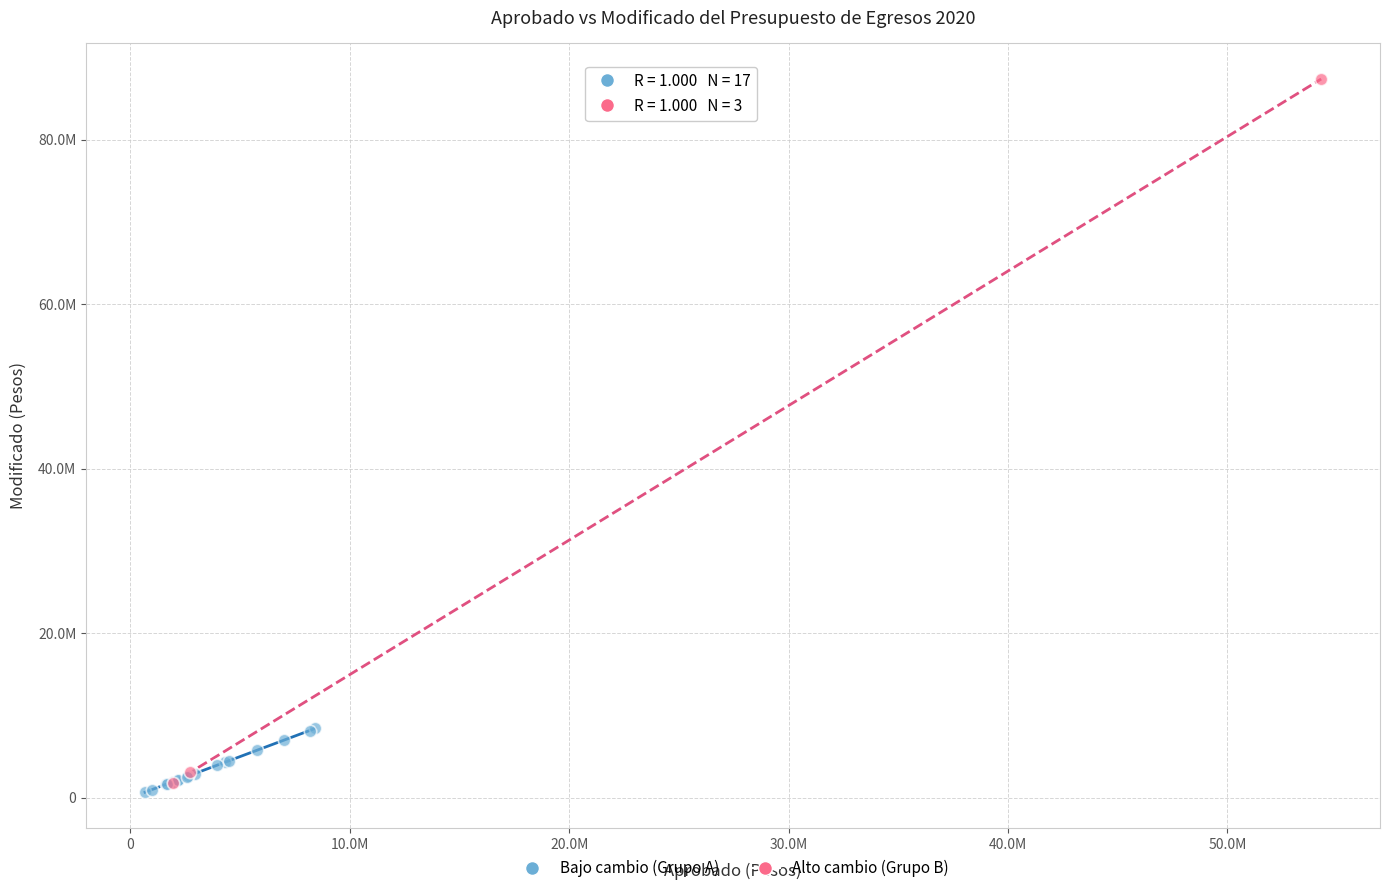

Which series reaches the maximum Y coordinate?

Alto cambio (Grupo B)